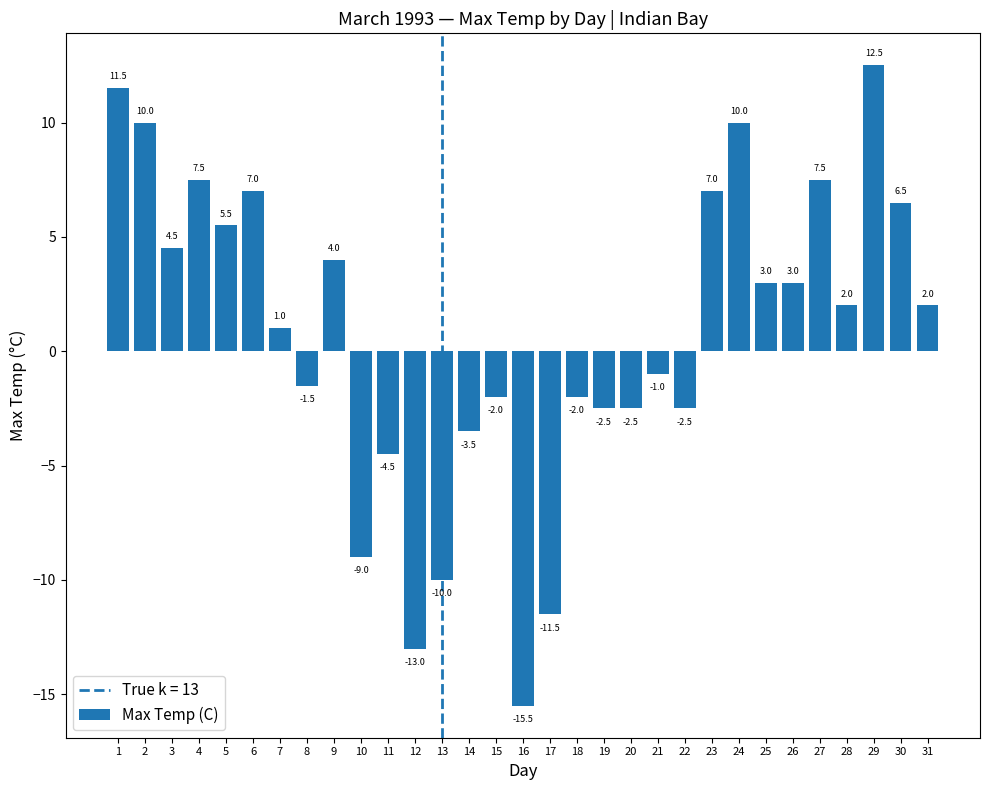

What is the value of the 9th bar from the left?

4.0